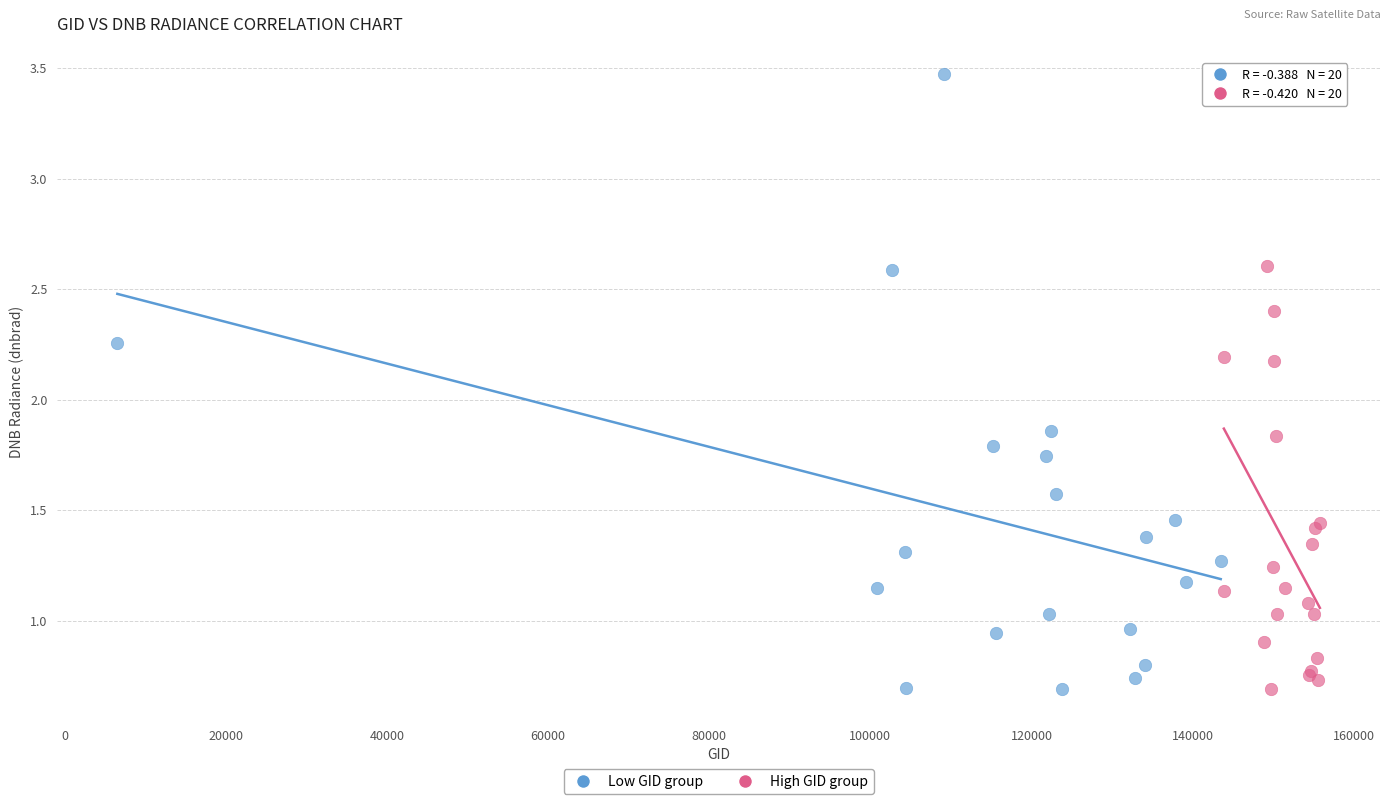

Which series contains the highest Y value?

Low GID group